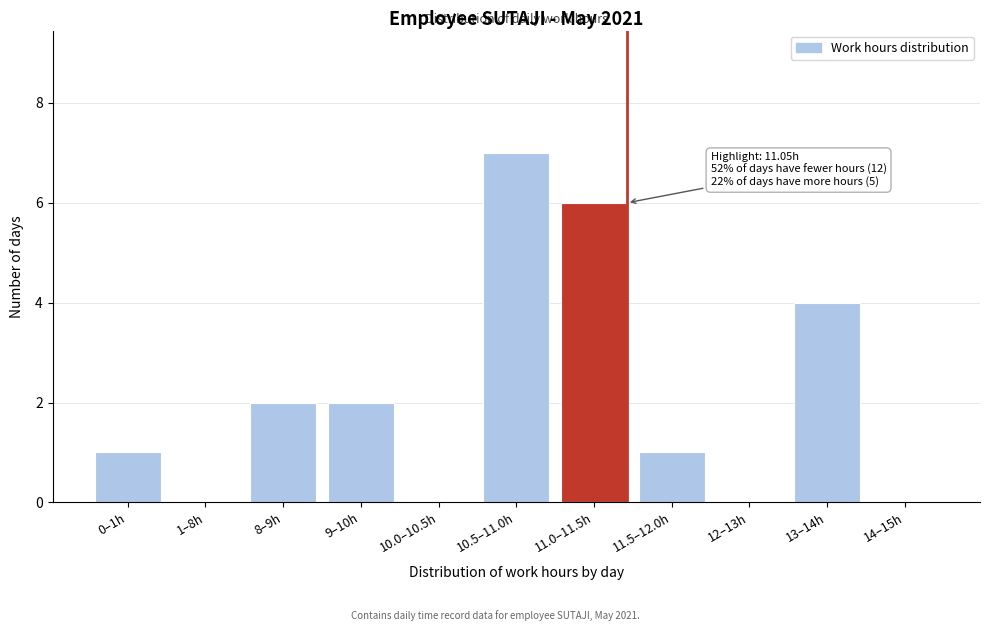

Reading left to right, what are all the values shown in this chart?

0–1h=1	1–8h=0	8–9h=2	9–10h=2	10.0–10.5h=0	10.5–11.0h=7	11.0–11.5h=6	11.5–12.0h=1	12–13h=0	13–14h=4	14–15h=0